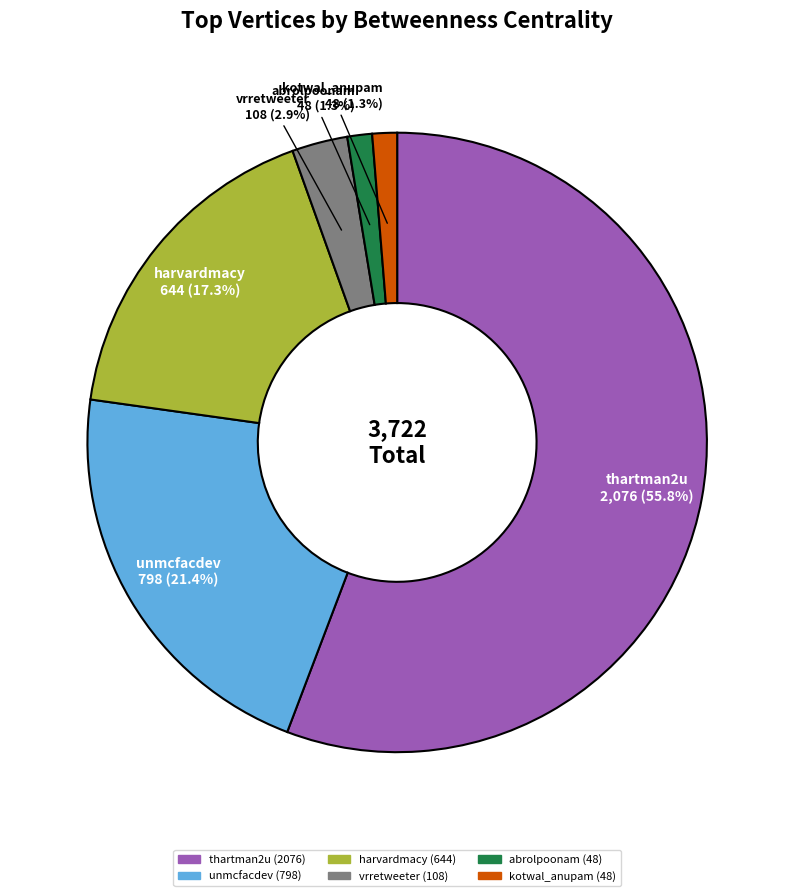

How much of the chart is everything except abrolpoonam?

98.7%